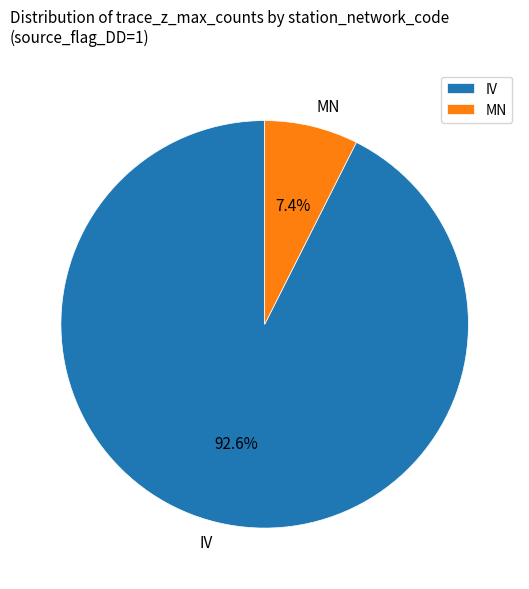

Approximately how many times larger is the value at IV compared to MN?

12.5